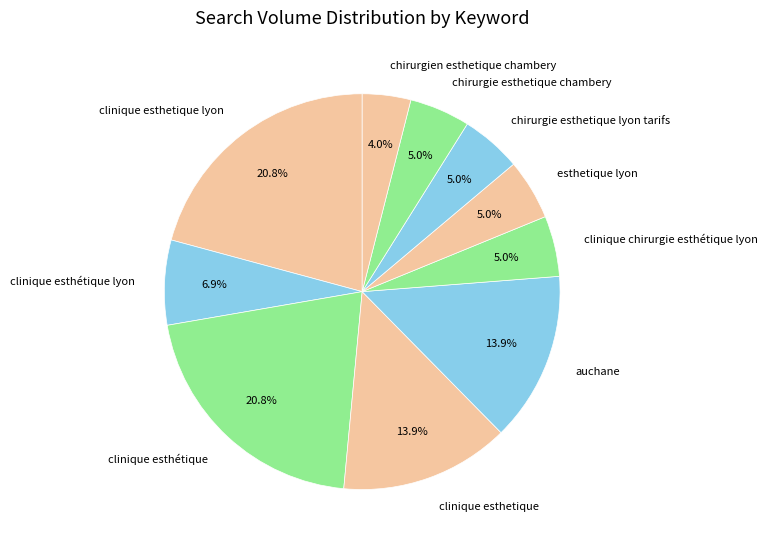

Count the number of slices in the pie.

10